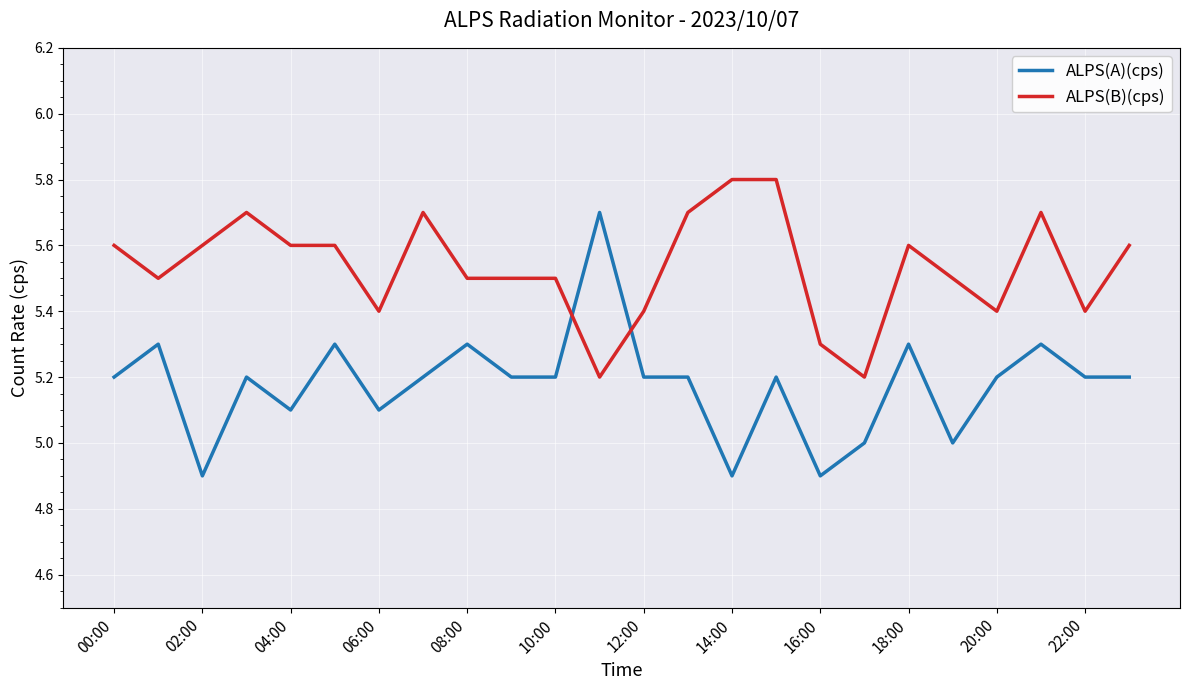

Rank the series by their maximum value, from lowest to highest.

ALPS(A)(cps), ALPS(B)(cps)